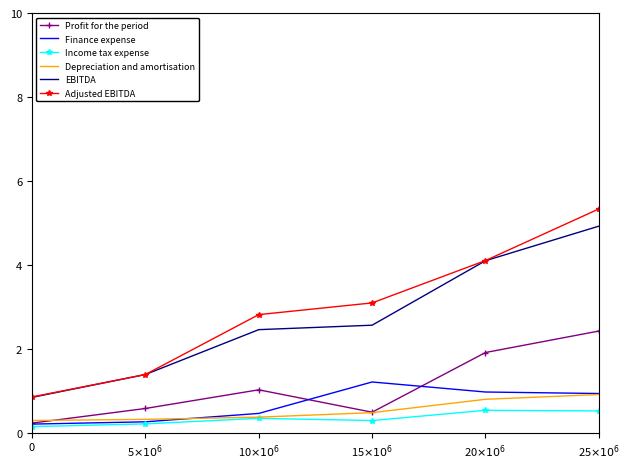

Which series has the largest total across all categories?

Adjusted EBITDA